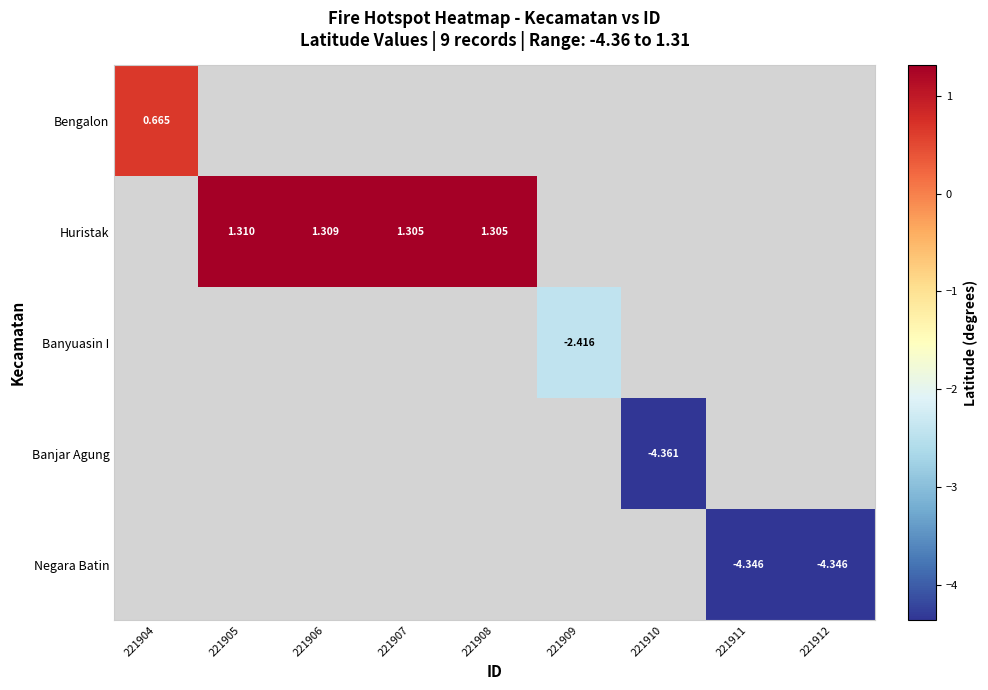

How many negative values does the Banjar Agung series have?

1